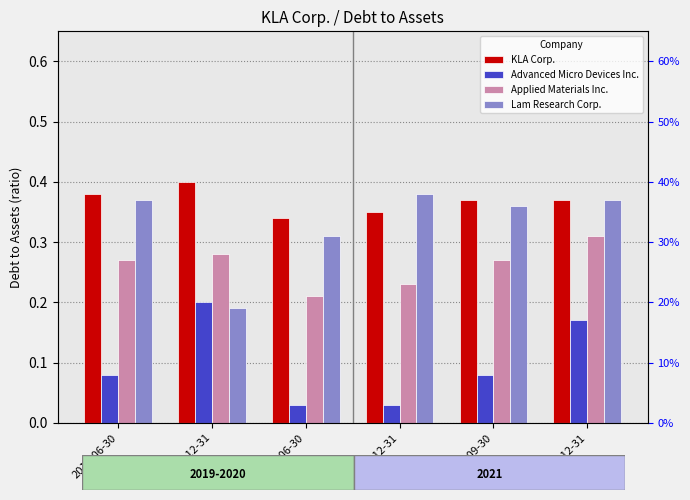

How many Advanced Micro Devices Inc. values are between 0 and 1?

6